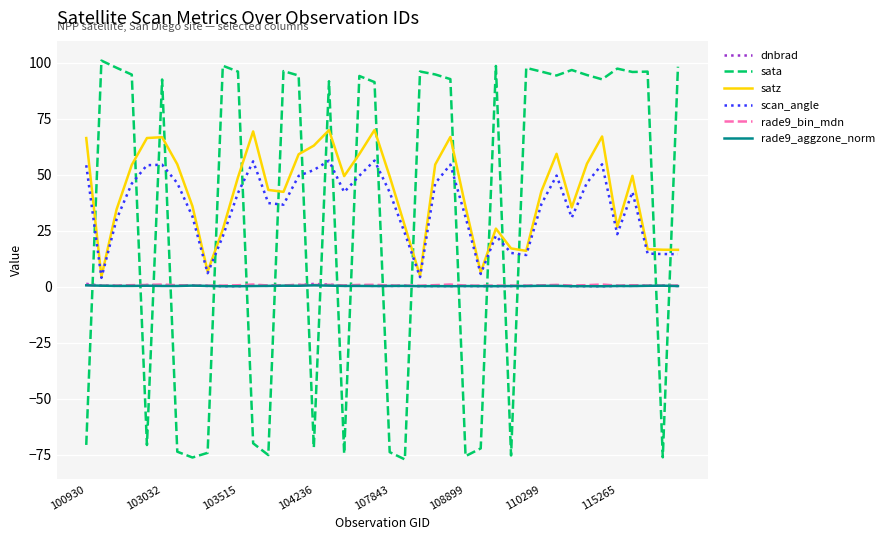

Which series has the widest spread of values?

sata